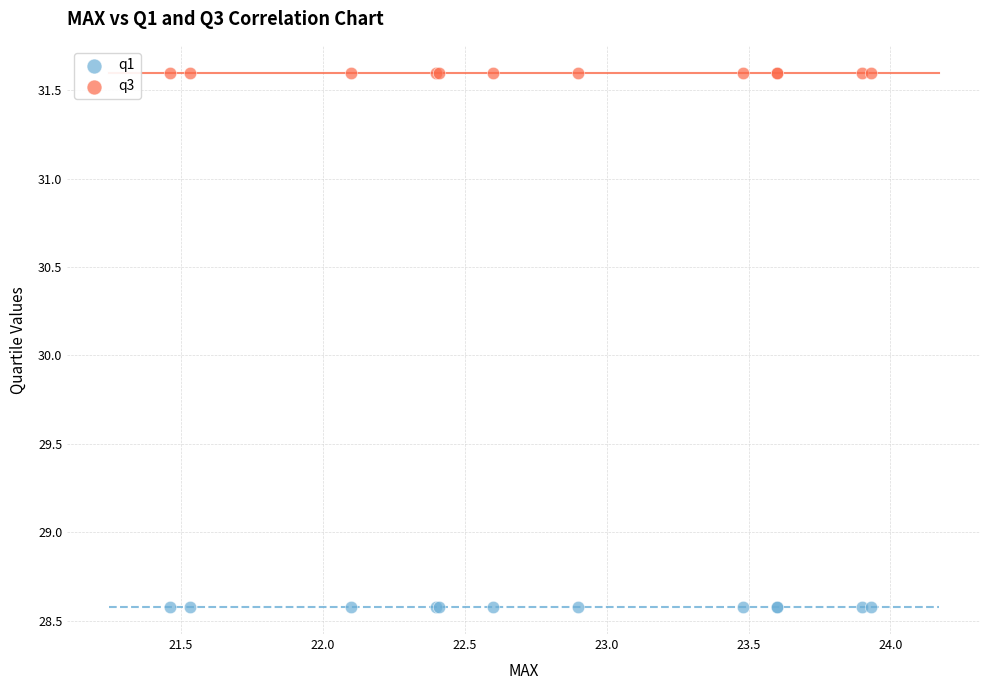

Which series contains the highest Y value?

q3